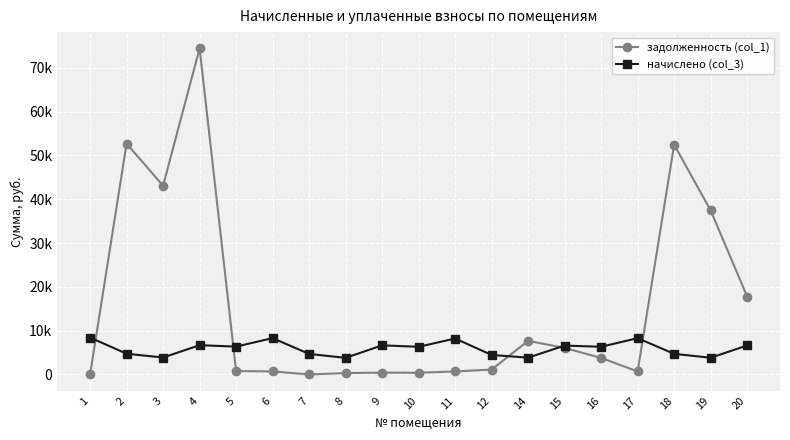

Does the chart have visible grid lines?

Yes